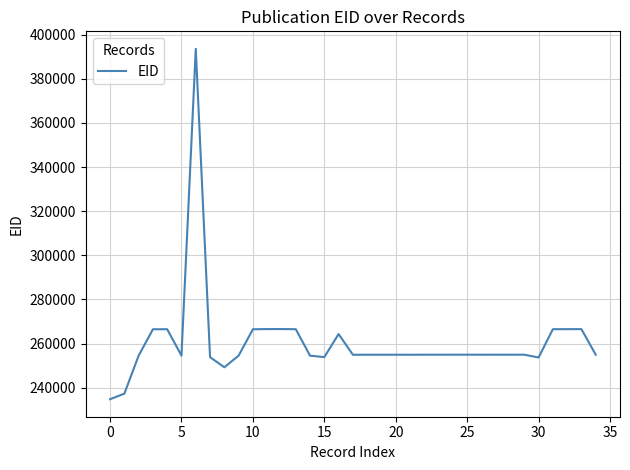

What is the difference between the maximum and minimum values?

158843